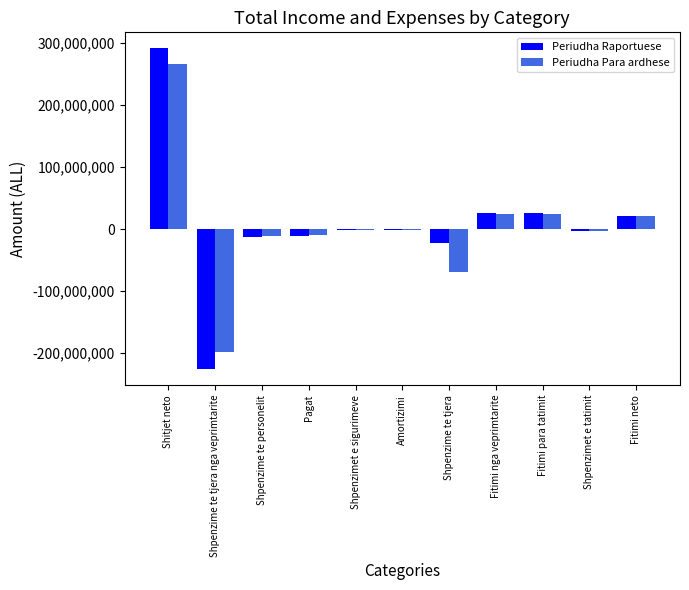

True or false: Periudha Raportuese has a value of -11440786 at Pagat.

True